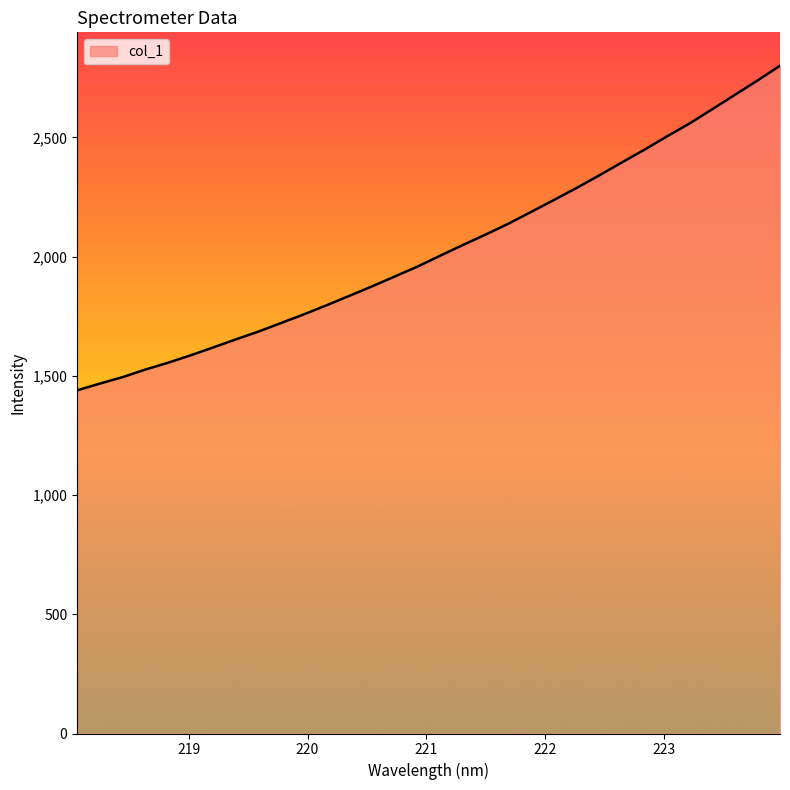

What is the average value?

2030.0